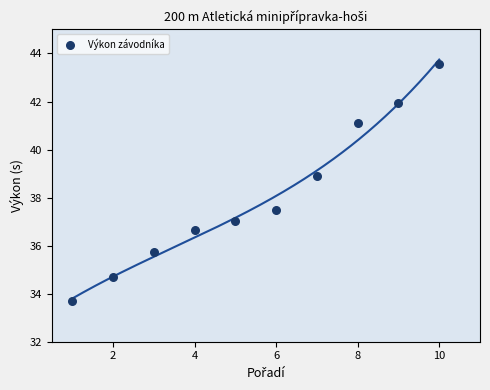

What is the average Y value?

38.1